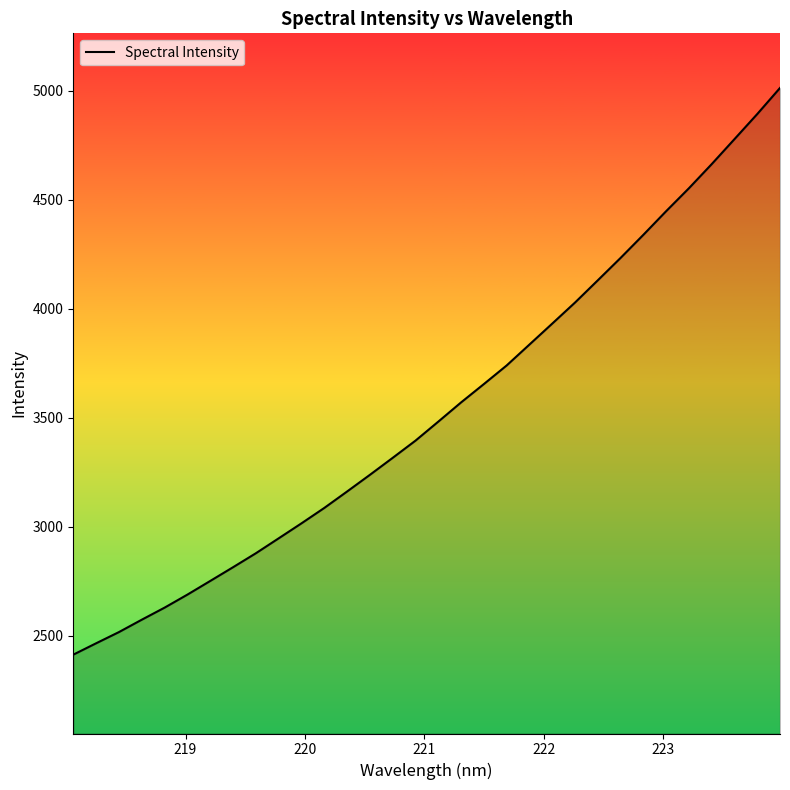

What is the average value?

3536.5